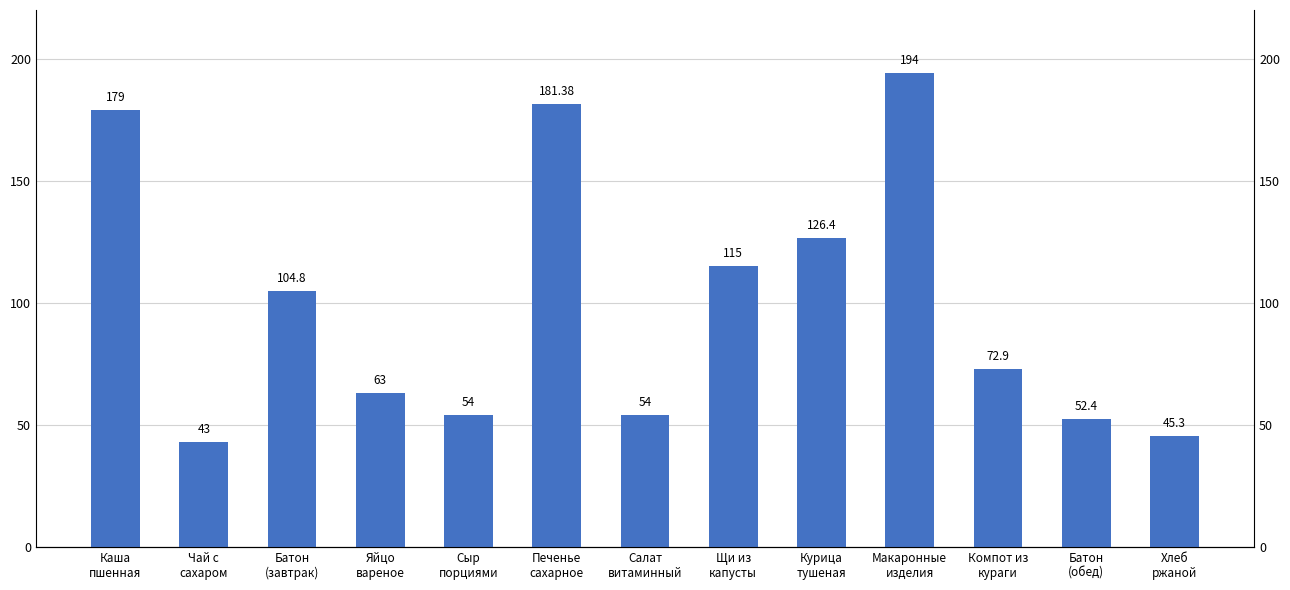

How many bars are there in total?

13